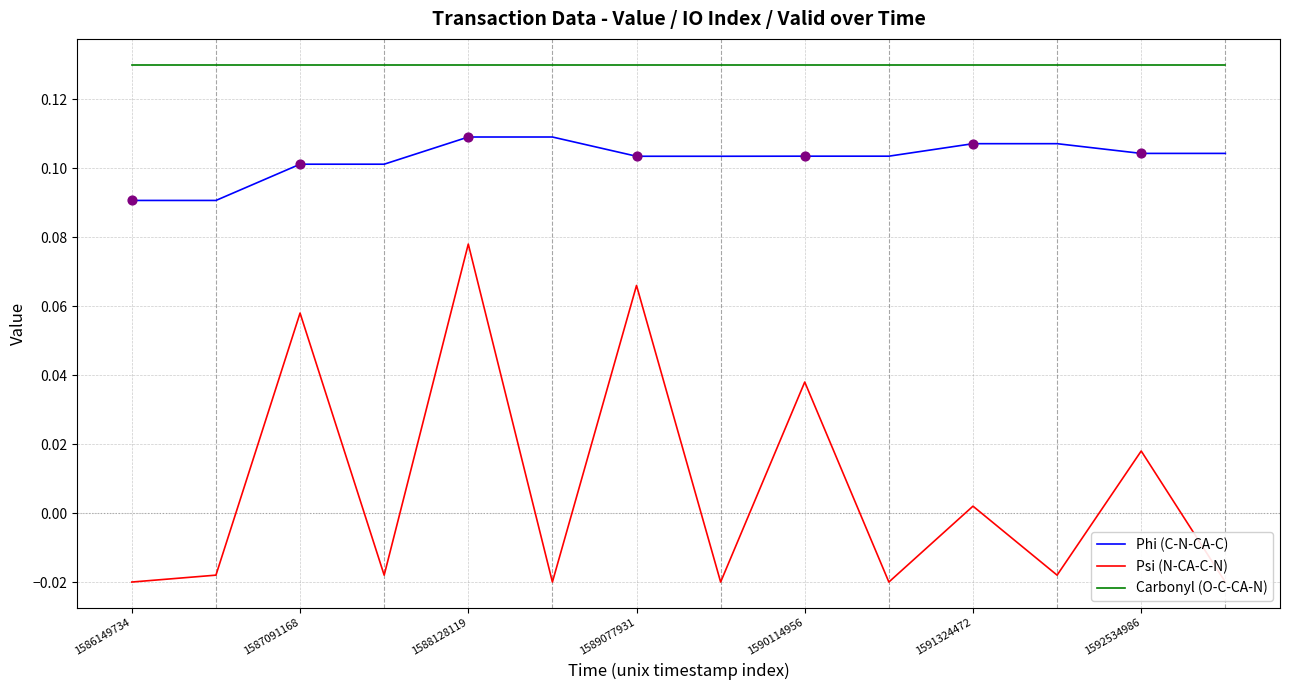

The value of Carbonyl (O-C-CA-N) at 1592534986 is 0.2. True or false?

False